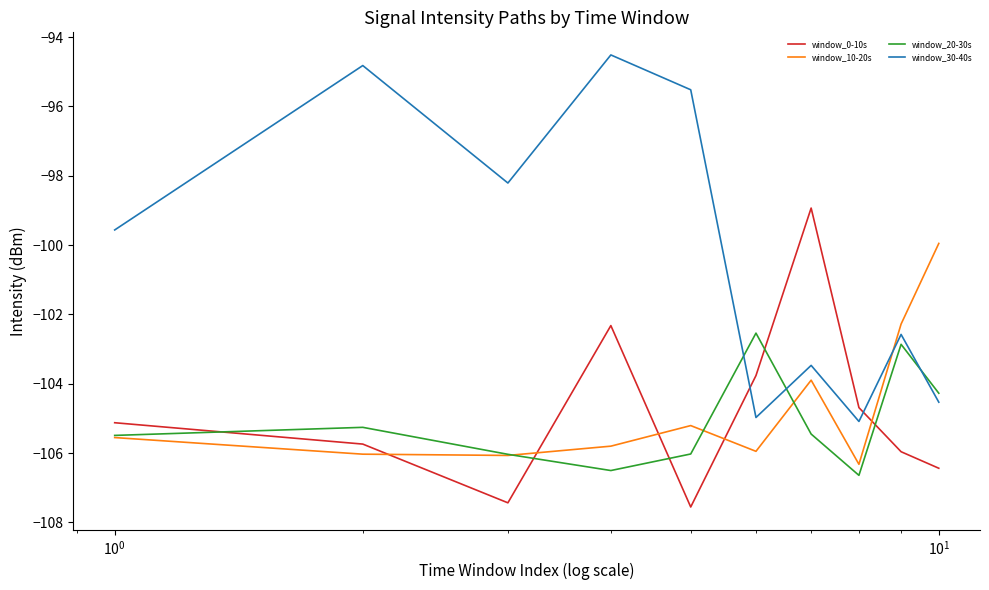

True or false: window_20-30s has more than 2 points higher than both neighbors.

True